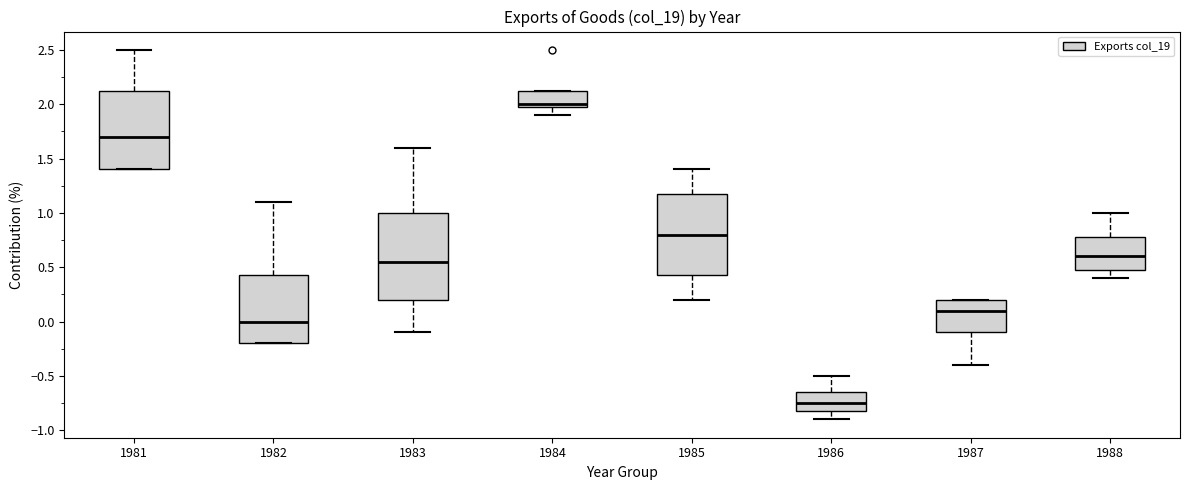

Reading left to right, transcribe this box plot: for each box, give where its median line is, the range the box spans, and where its two whiskers end, as read against the y-axis. The values are not printed on the chart, so give them approximately, as read against the axis.

1981: median 1.70, box 1.40 to 2.15, whiskers 1.40 to 2.50
1982: median 0.00, box -0.20 to 0.45, whiskers -0.20 to 1.10
1983: median 0.55, box 0.20 to 1.00, whiskers -0.10 to 1.60
1984: median 2.00 (just above the box's lower edge), box 2.00 to 2.15, whiskers 1.90 to 2.15
1985: median 0.80, box 0.45 to 1.20, whiskers 0.20 to 1.40
1986: median -0.75, box -0.80 to -0.65, whiskers -0.90 to -0.50
1987: median 0.10, box -0.10 to 0.20, whiskers -0.40 to 0.20
1988: median 0.60, box 0.50 to 0.80, whiskers 0.40 to 1.00